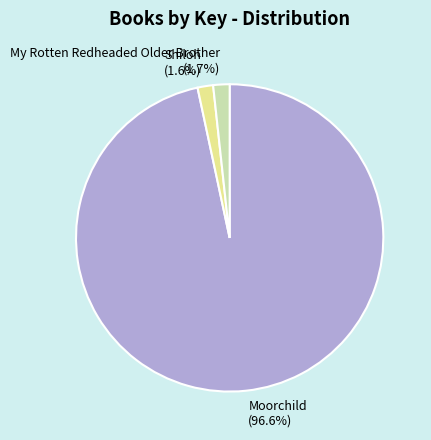

Between Shiloh and Moorchild, which is larger?

Moorchild